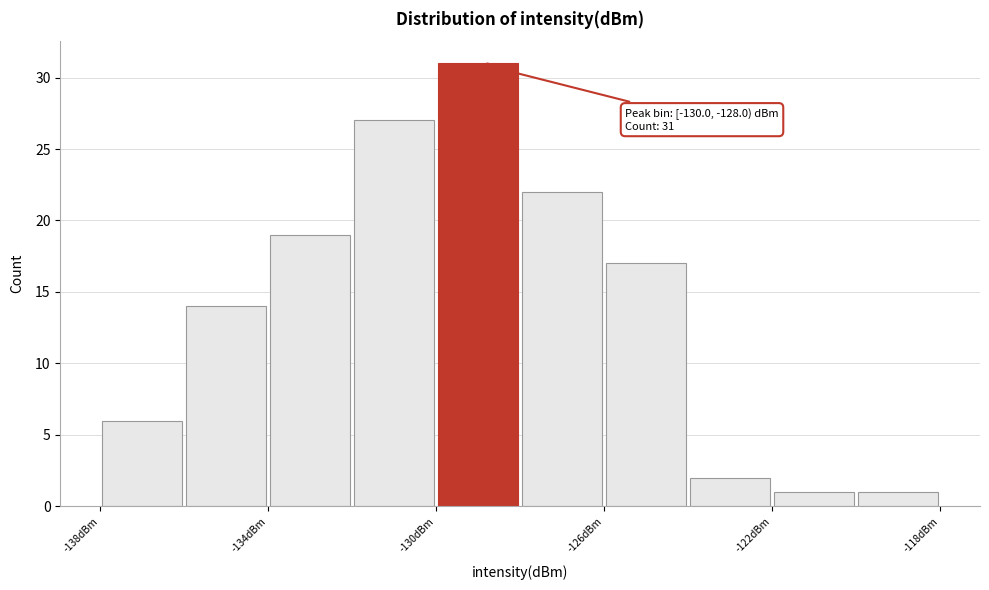

Which range on the x-axis has the tallest bar?

-130 to -128